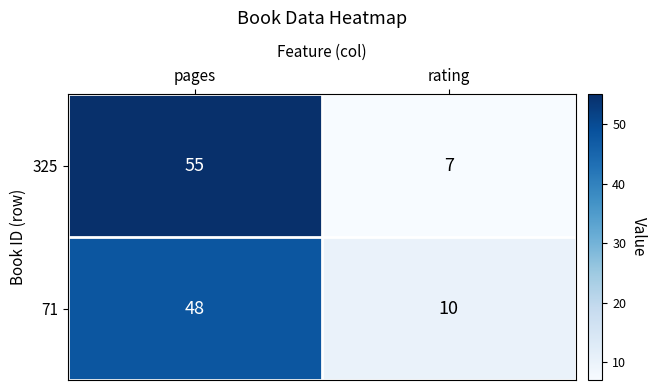

Reading left to right, list all the values displayed in this chart.

325: 55	7
71: 48	10